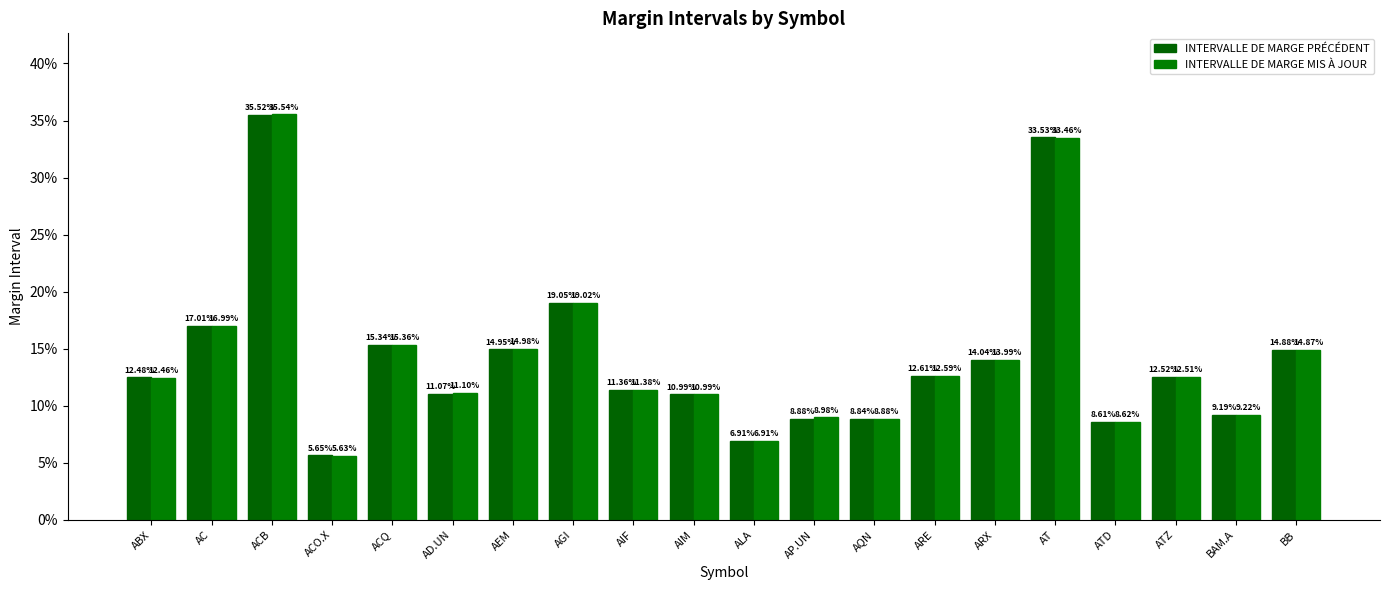

Reading left to right, list all the values displayed in this chart.

INTERVALLE DE MARGE PRÉCÉDENT: 0.1	0.2	0.4	0.1	0.2	0.1	0.1	0.2	0.1	0.1	0.1	0.1	0.1	0.1	0.1	0.3	0.1	0.1	0.1	0.1
INTERVALLE DE MARGE MIS À JOUR: 0.1	0.2	0.4	0.1	0.2	0.1	0.1	0.2	0.1	0.1	0.1	0.1	0.1	0.1	0.1	0.3	0.1	0.1	0.1	0.1